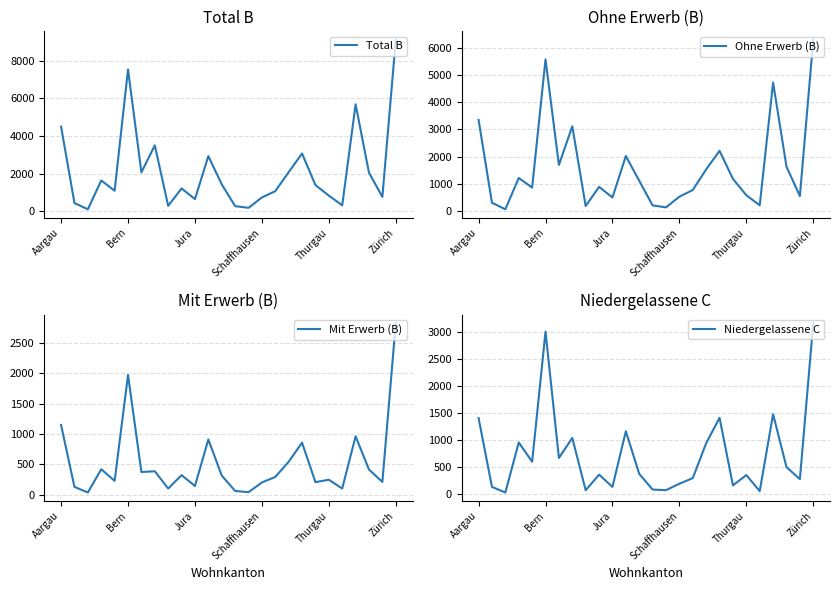

At which label does Total B reach its peak?

Zürich